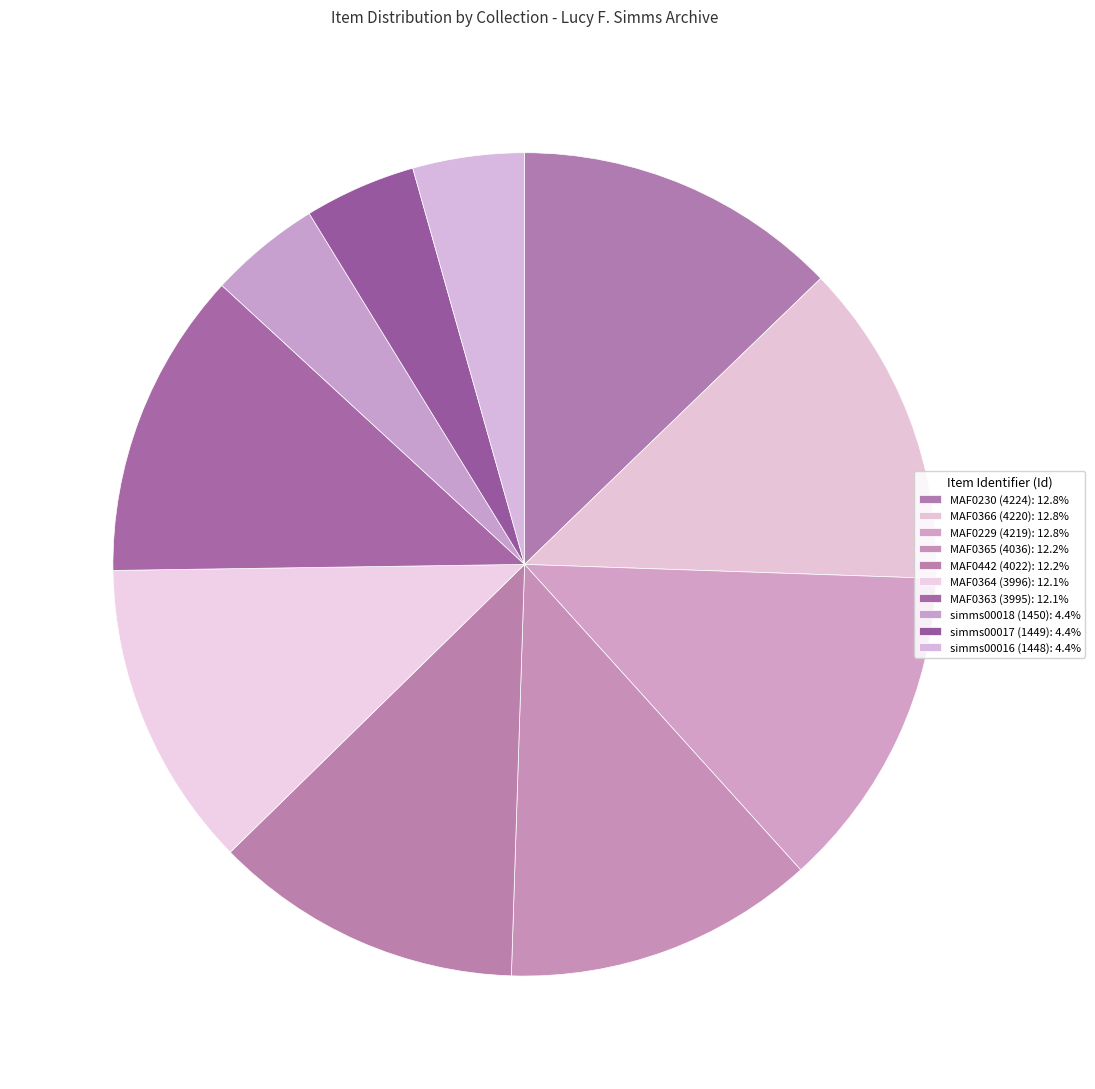

How many segments does this pie chart have?

10